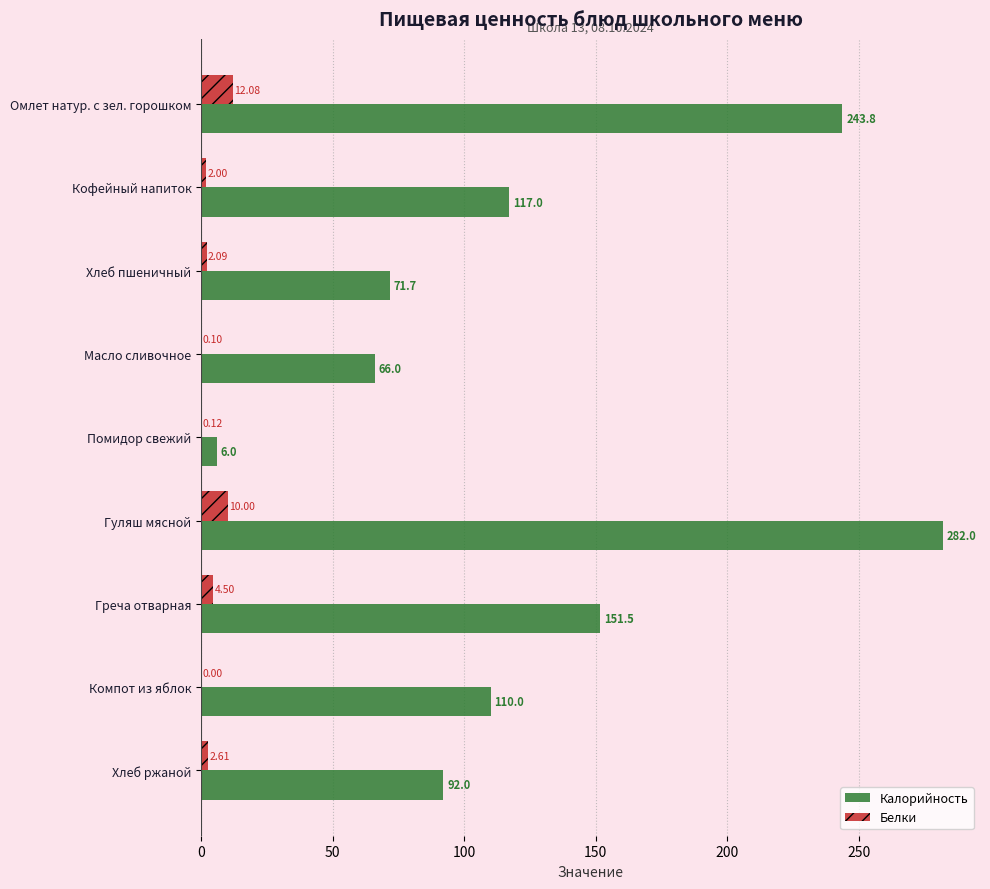

Which series changed the most between Масло сливочное and Гуляш мясной?

Калорийность